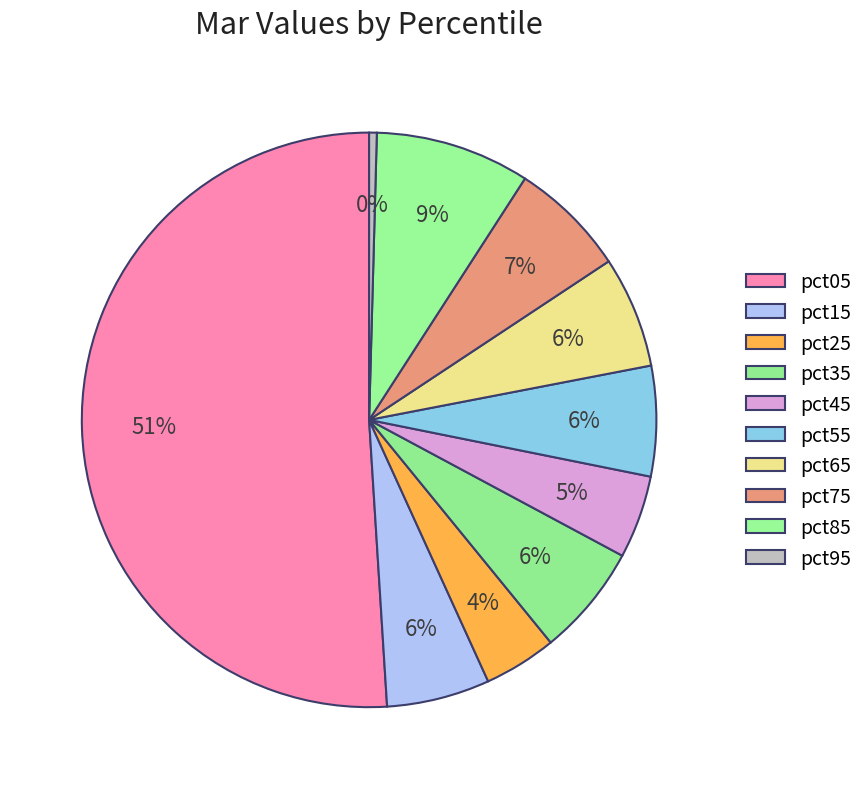

Does pct95 account for over 50% of the chart?

No